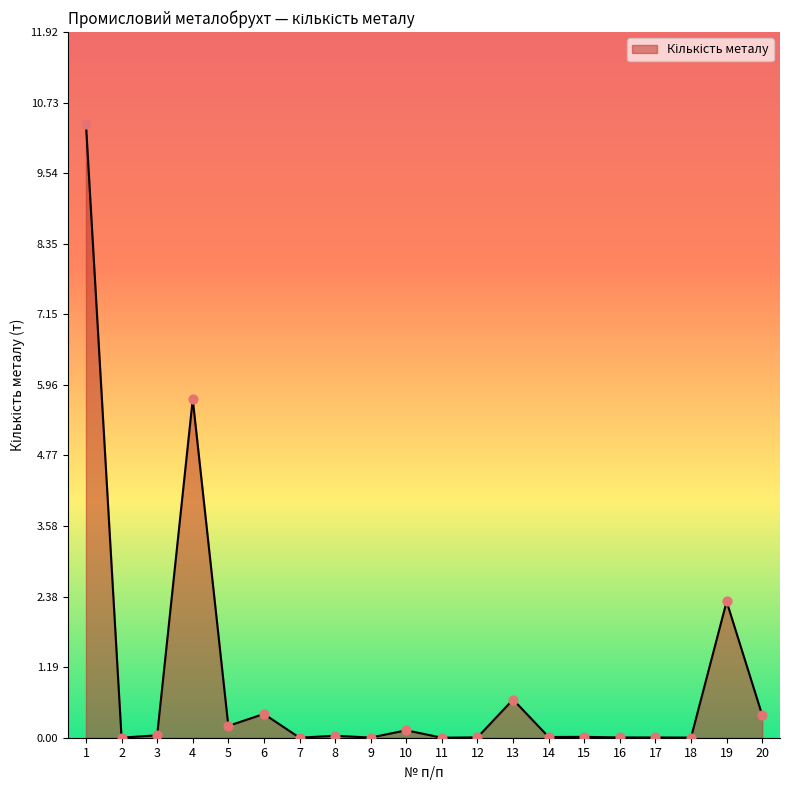

Between 19 and 9, which is larger?

19